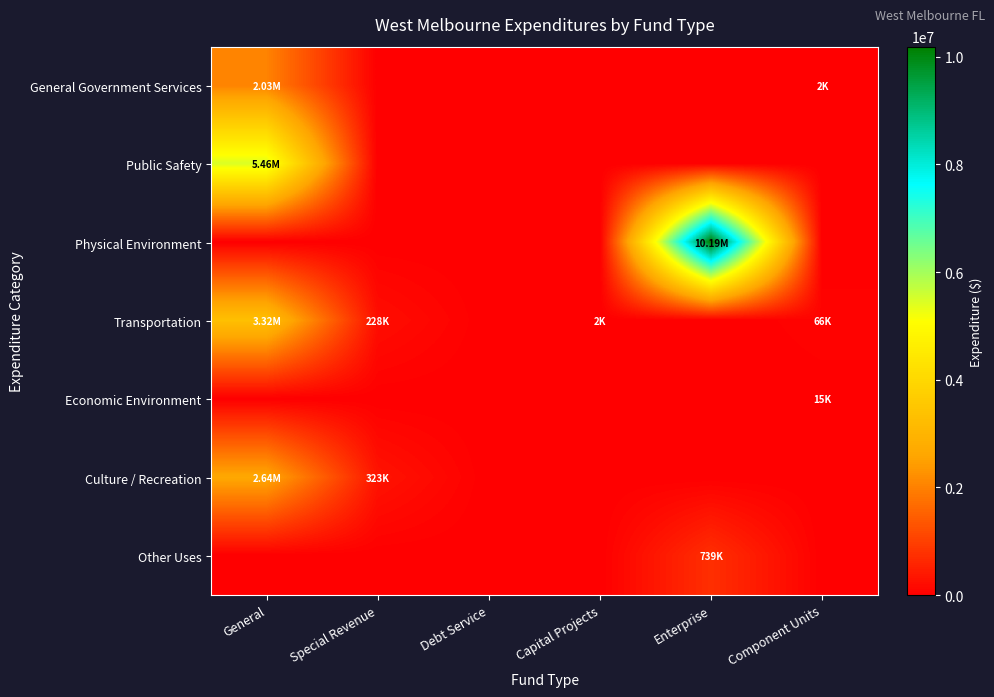

At which category is the sum across all series the highest?

General